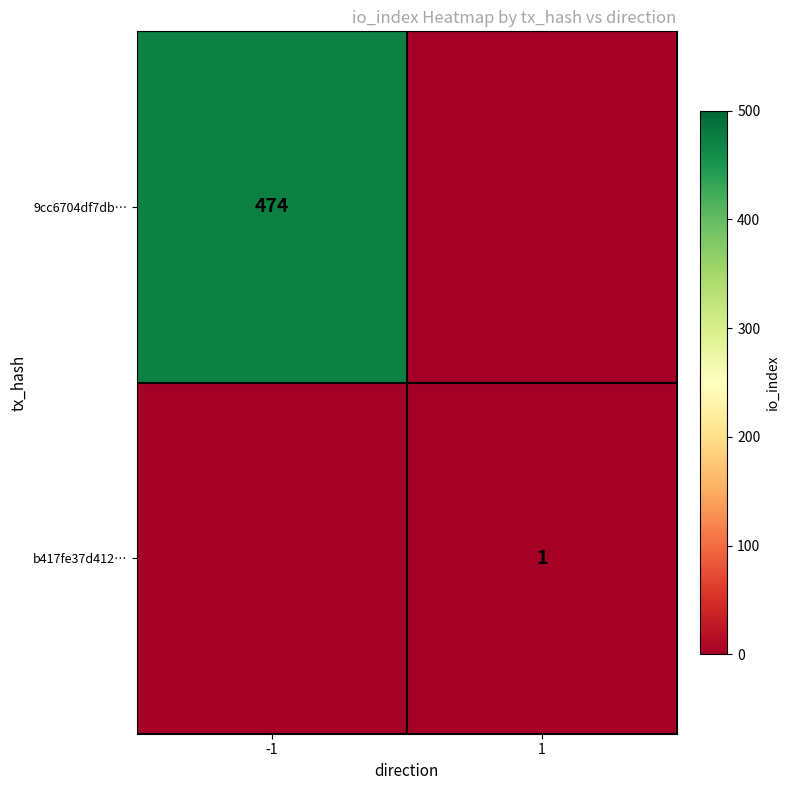

The b417fe37d412… series shows 1 at 1. True or false?

True